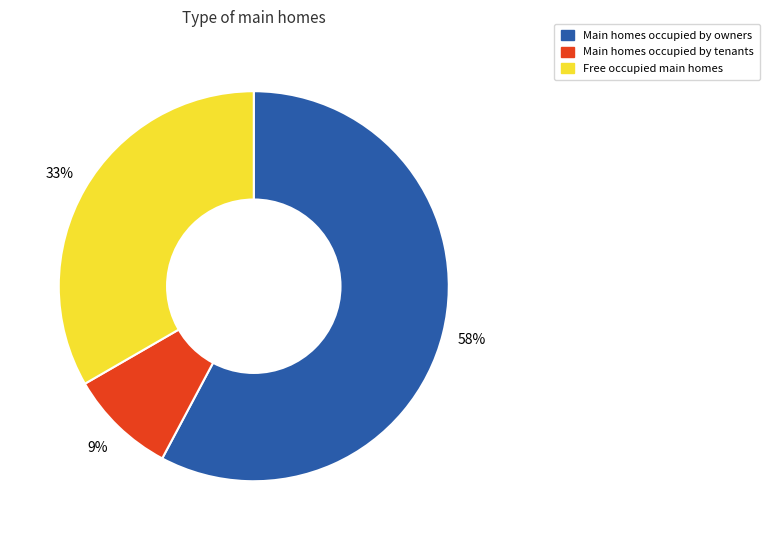

Is there any slice that represents more than half of the pie?

Yes